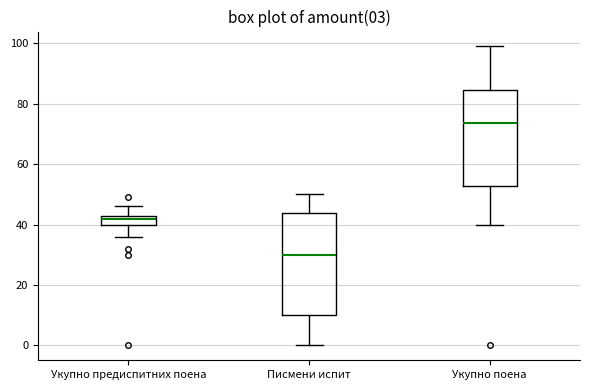

Which box has the highest median line?

Укупно поена